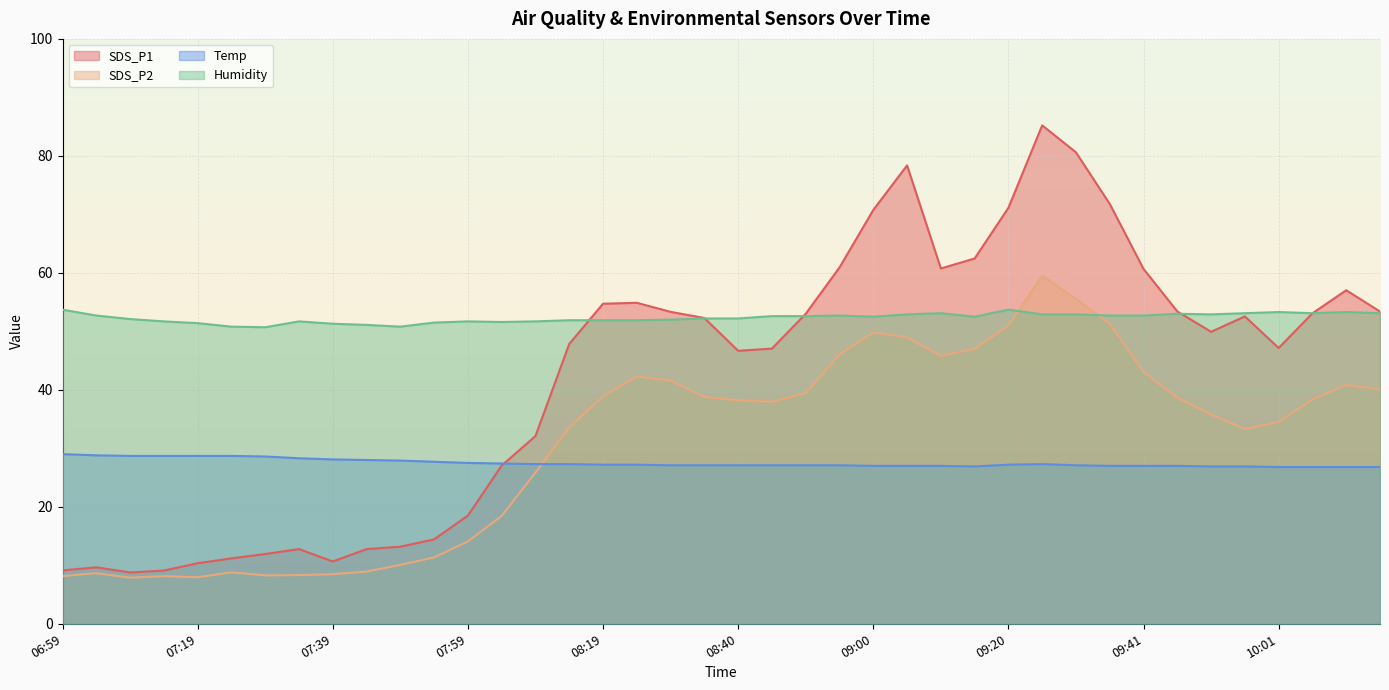

How many interior local valleys does the SDS_P2 series have?

6